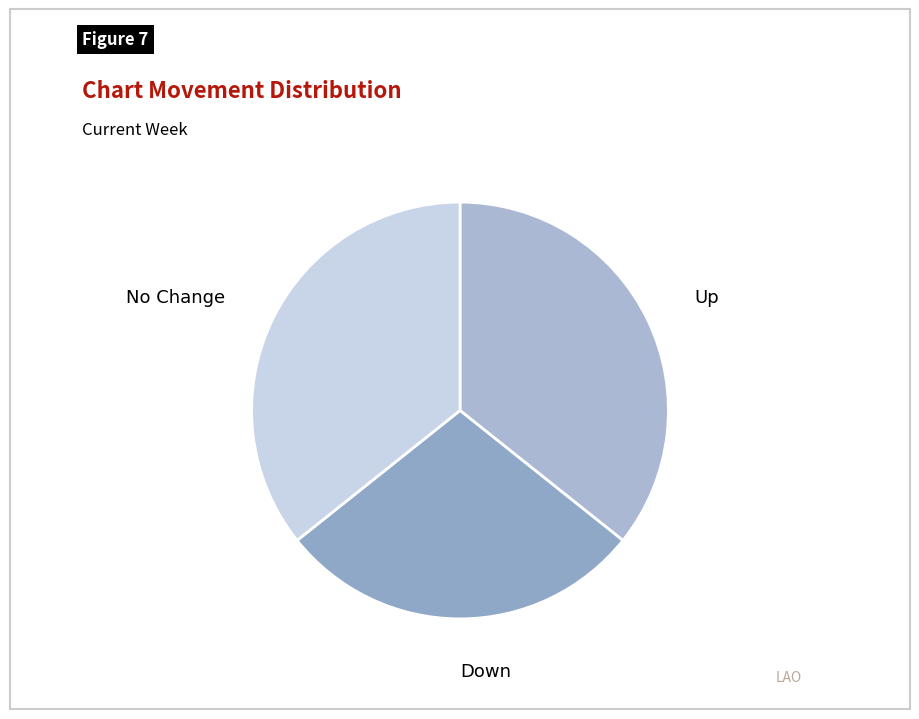

The Up slice represents 36% of the pie. True or false?

True